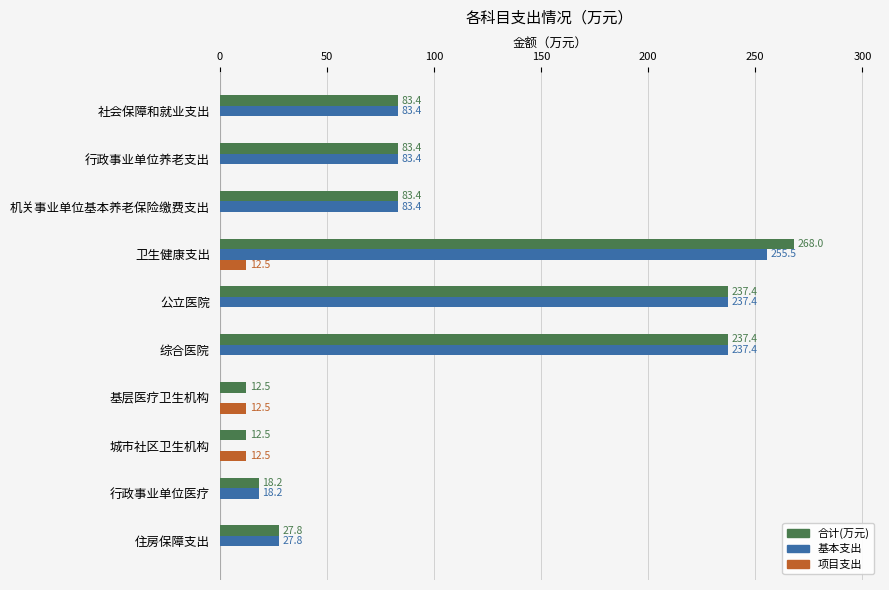

How many series are shown in this chart?

3